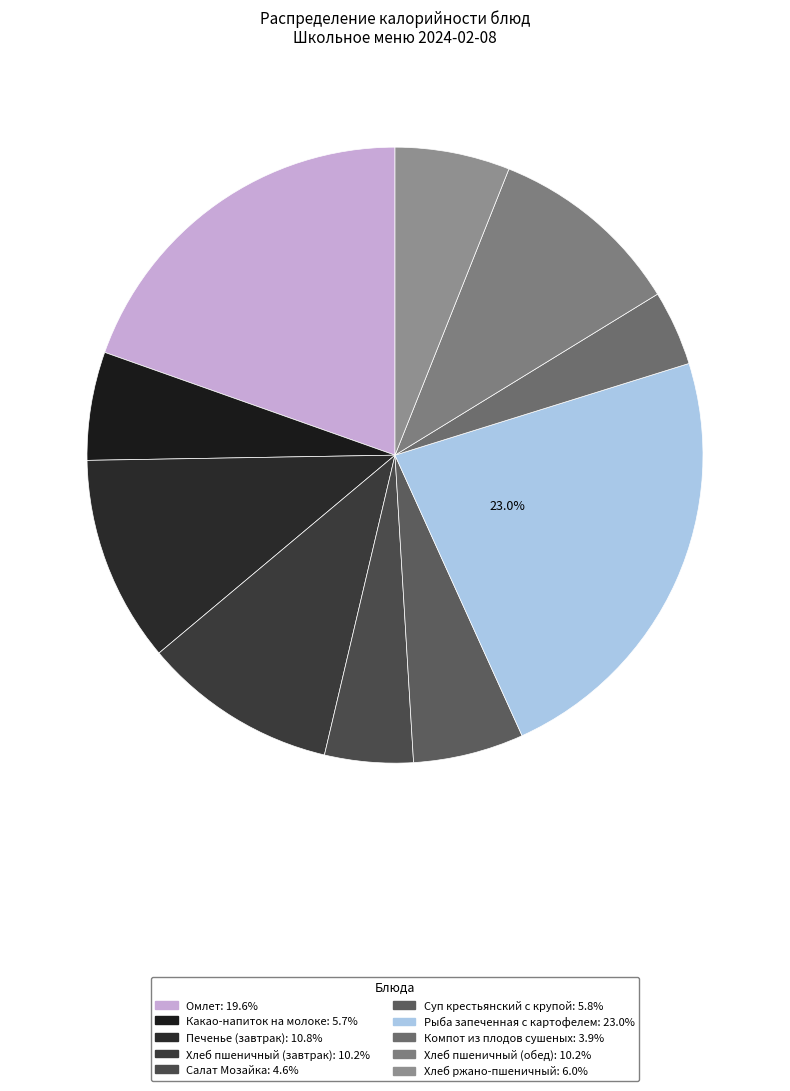

Do Суп крестьянский с крупой and Рыба запеченная с картофелем together represent more than half of the pie?

No